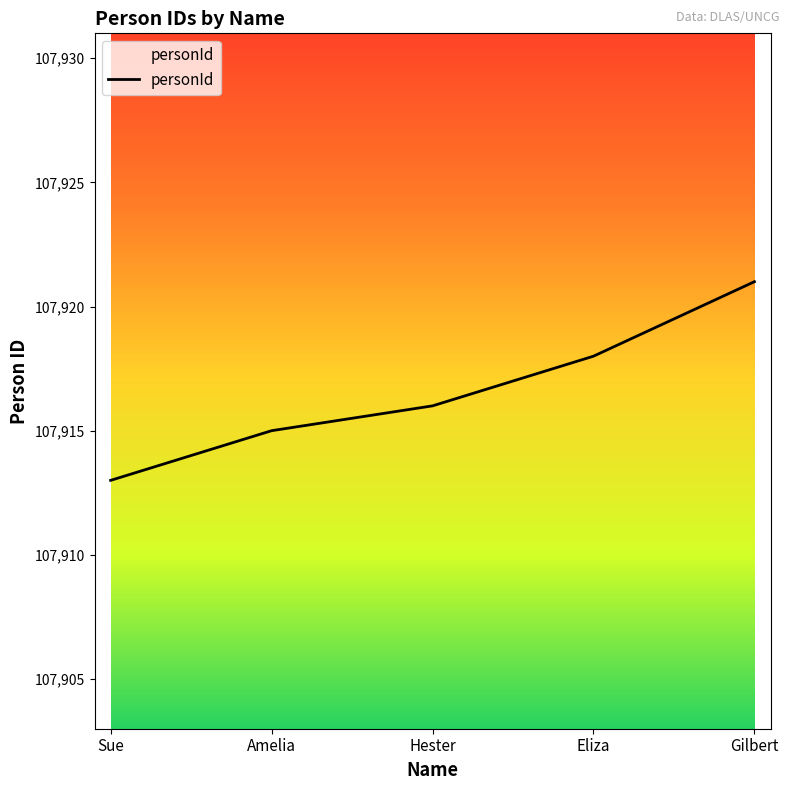

Which category has the highest value across all series?

Gilbert